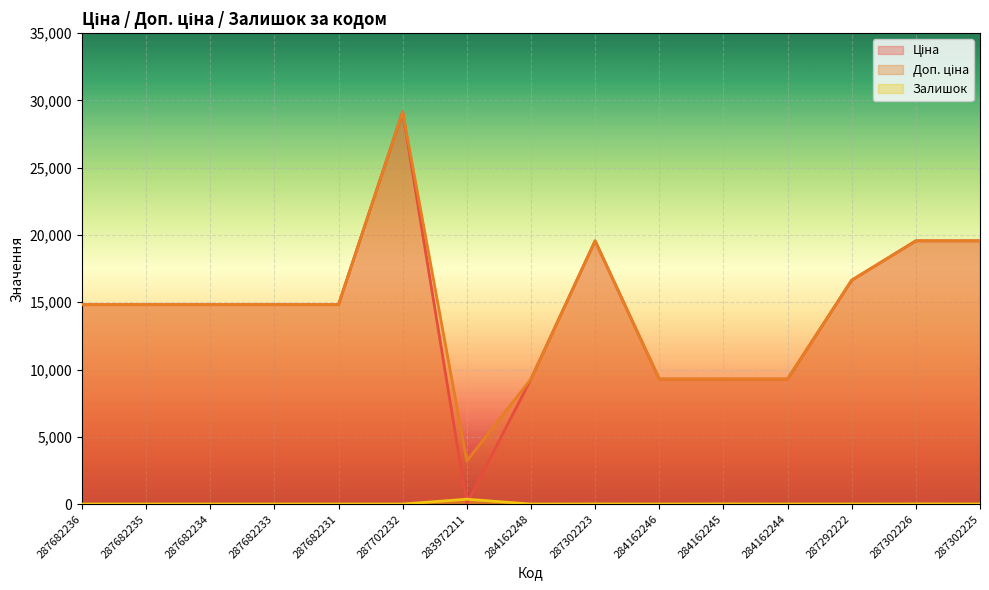

How many categories are shown in the chart?

15